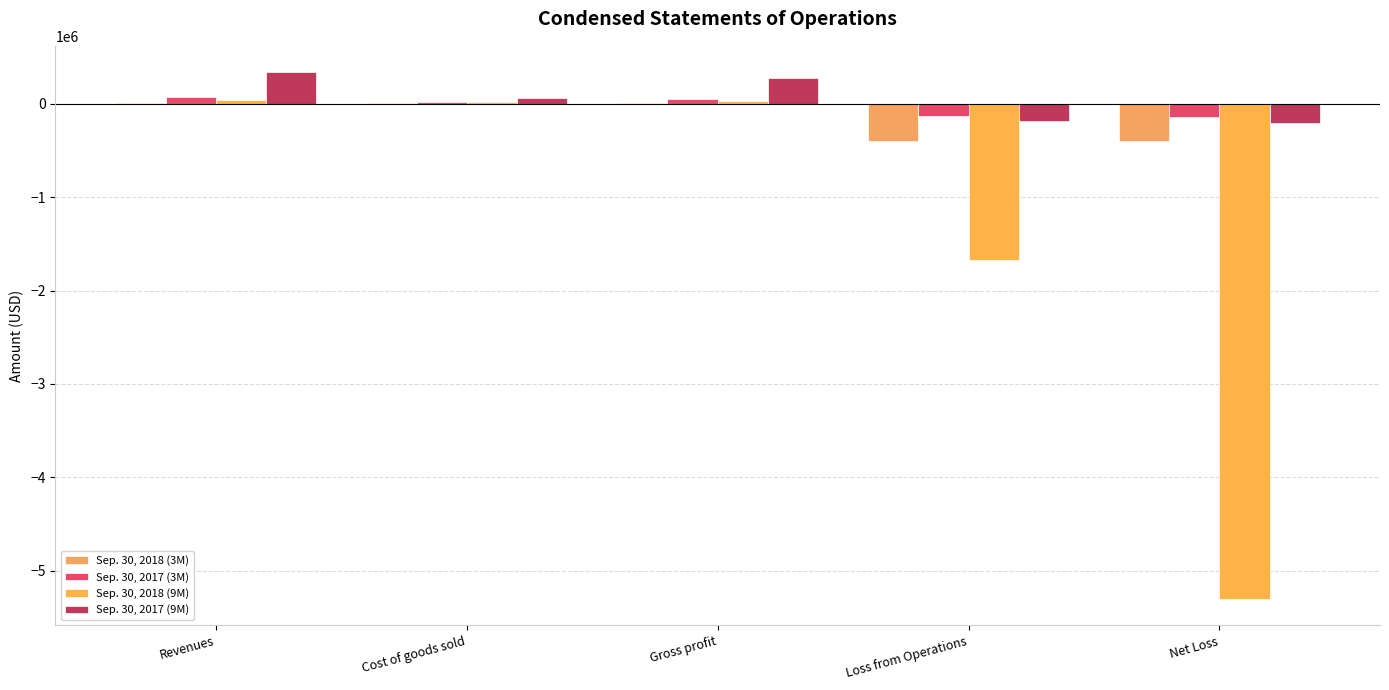

Rank the series at Gross profit from lowest to highest value.

Sep. 30, 2018 (3M), Sep. 30, 2018 (9M), Sep. 30, 2017 (3M), Sep. 30, 2017 (9M)